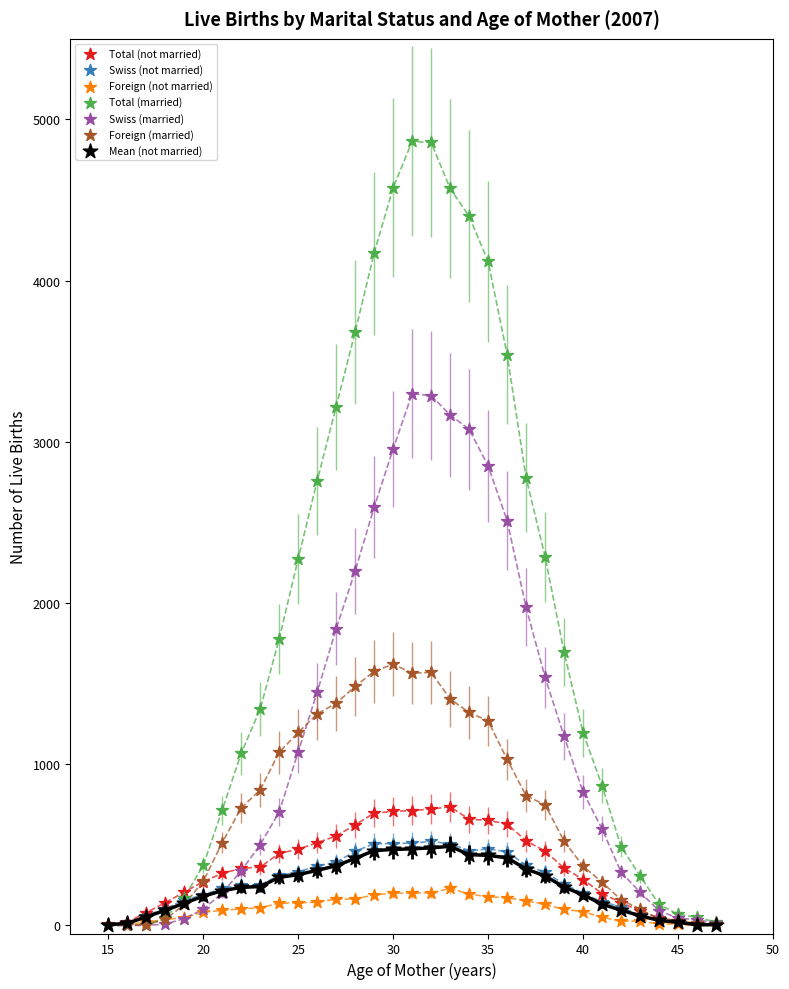

What are all the series names shown in the legend?

Total (not married), Swiss (not married), Foreign (not married), Total (married), Swiss (married), Foreign (married), Mean (not married)